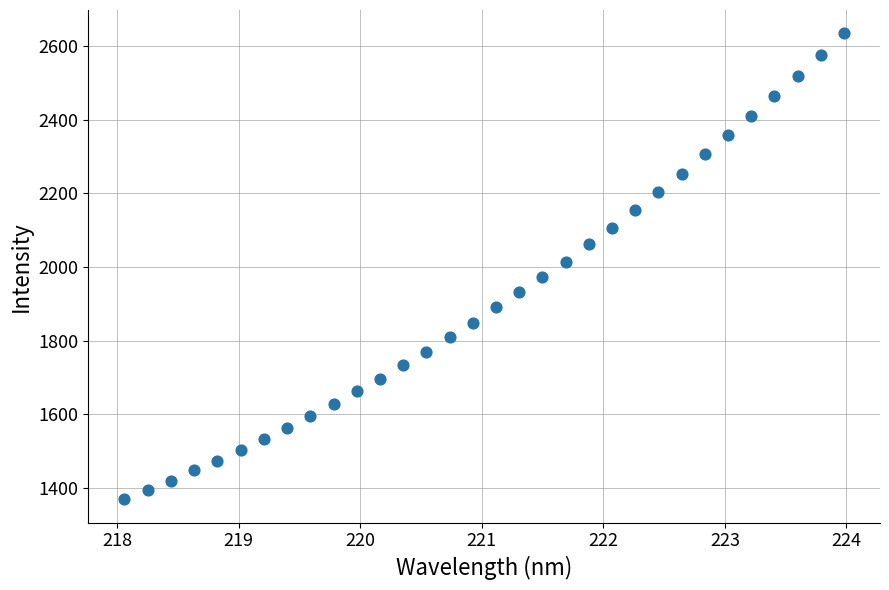

What is the range of Y values (max minus min)?

1265.6